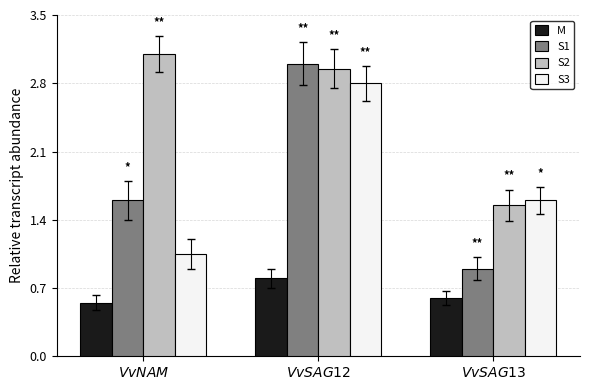

What is the spread (max minus min) of values at $\it{VvSAG13}$?

1.0